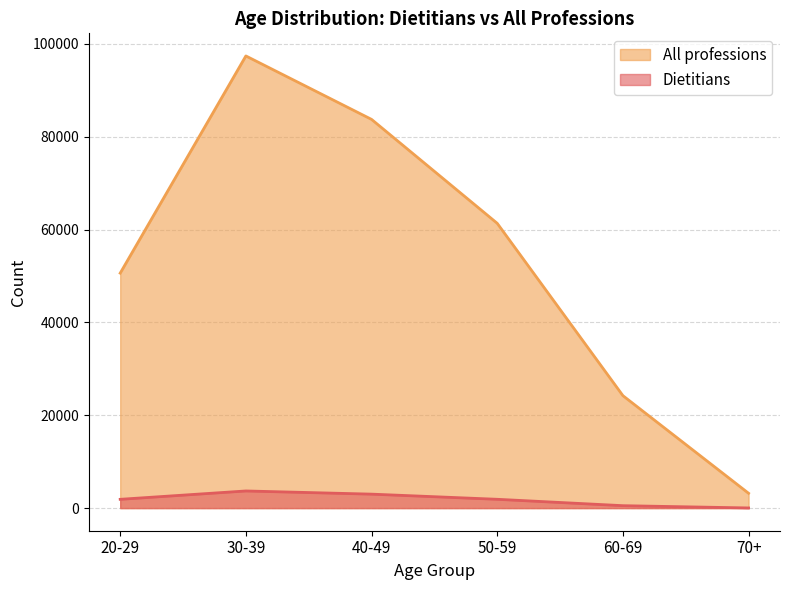

What is the difference between the second highest and second lowest values in the All professions series?

59510